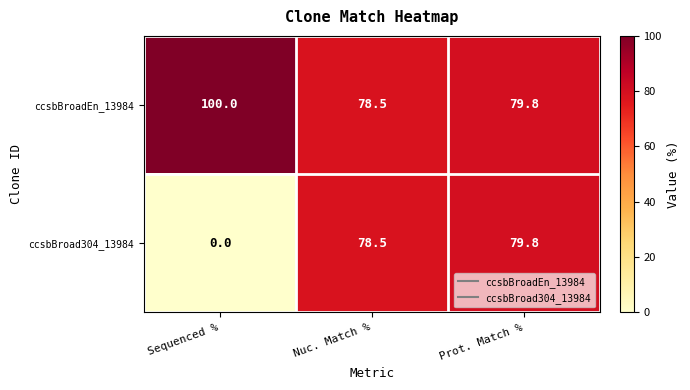

True or false: ccsbBroad304_13984 has a value of 0.0 at Sequenced %.

True